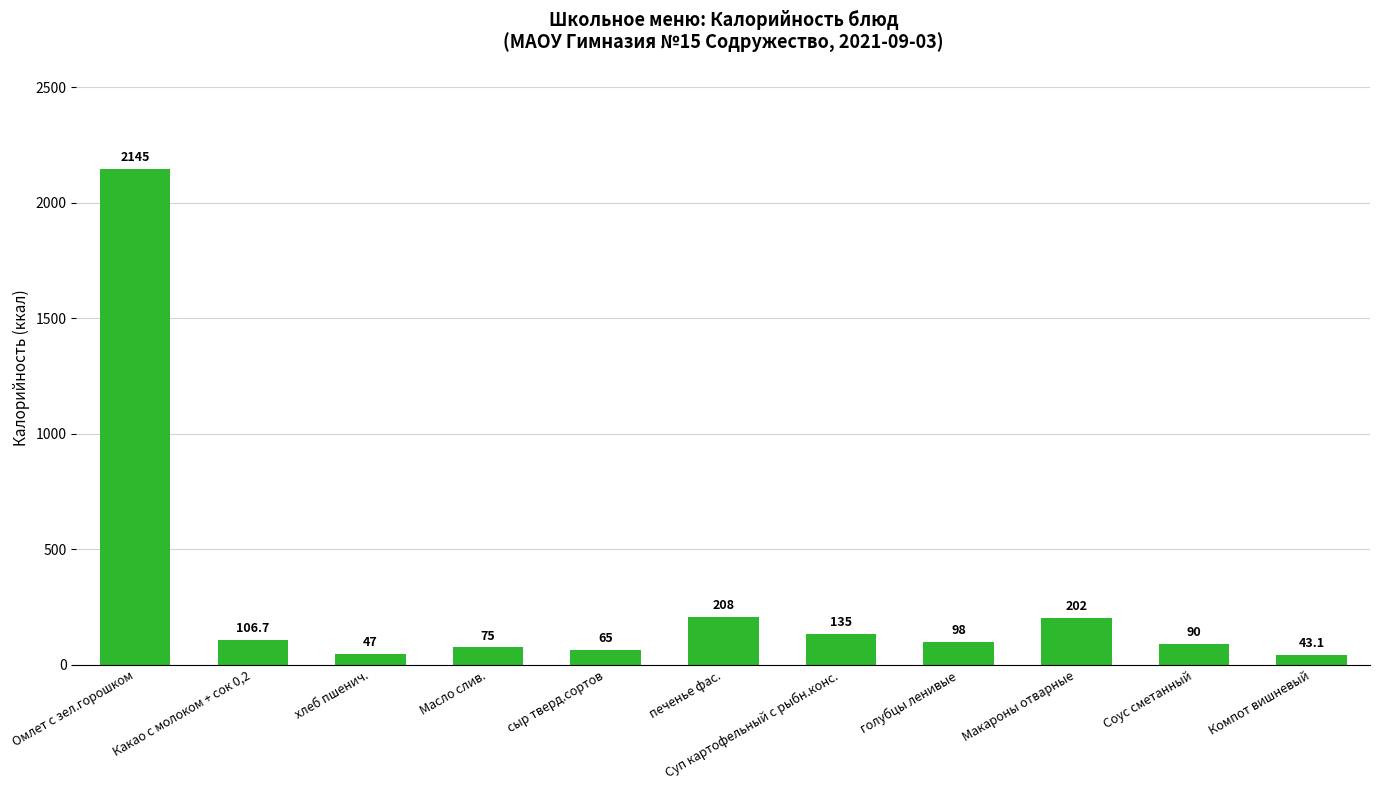

The value at Омлет с зел.горошком is 3395.0. True or false?

False